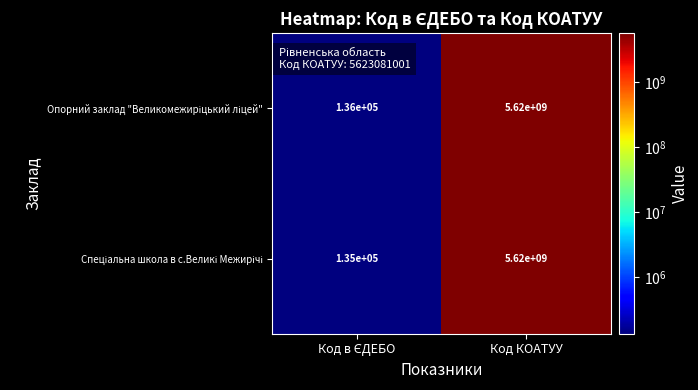

Which category has the highest value across all series?

Код КОАТУУ